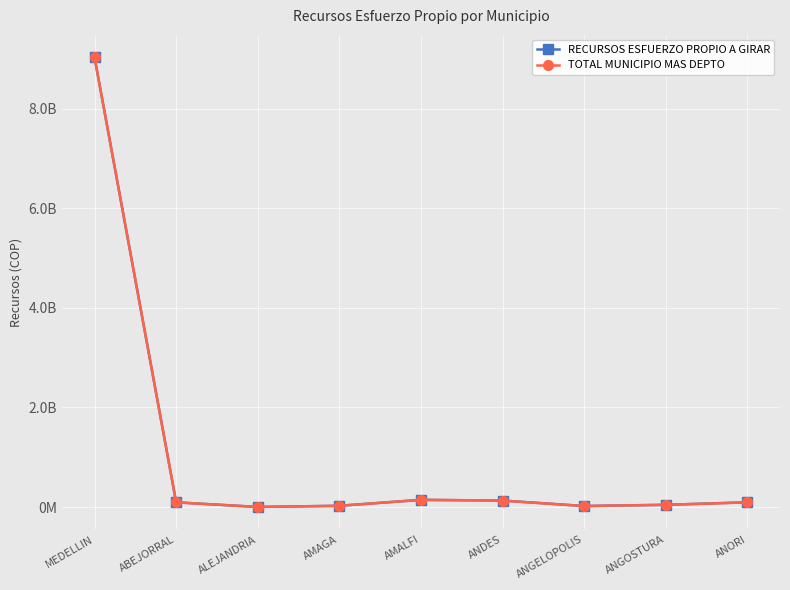

Where is RECURSOS ESFUERZO PROPIO A GIRAR nearest to the value 4515032857?

AMALFI